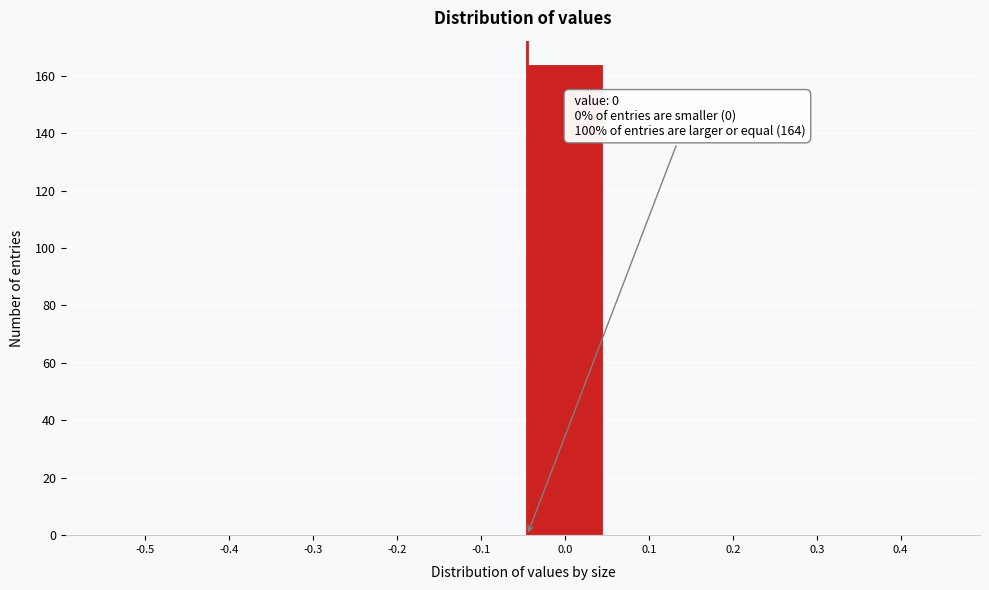

Reading left to right, list all the values displayed in this chart.

-0.5=0	-0.4=0	-0.3=0	-0.2=0	-0.1=0	0.0=164	0.1=0	0.2=0	0.3=0	0.4=0